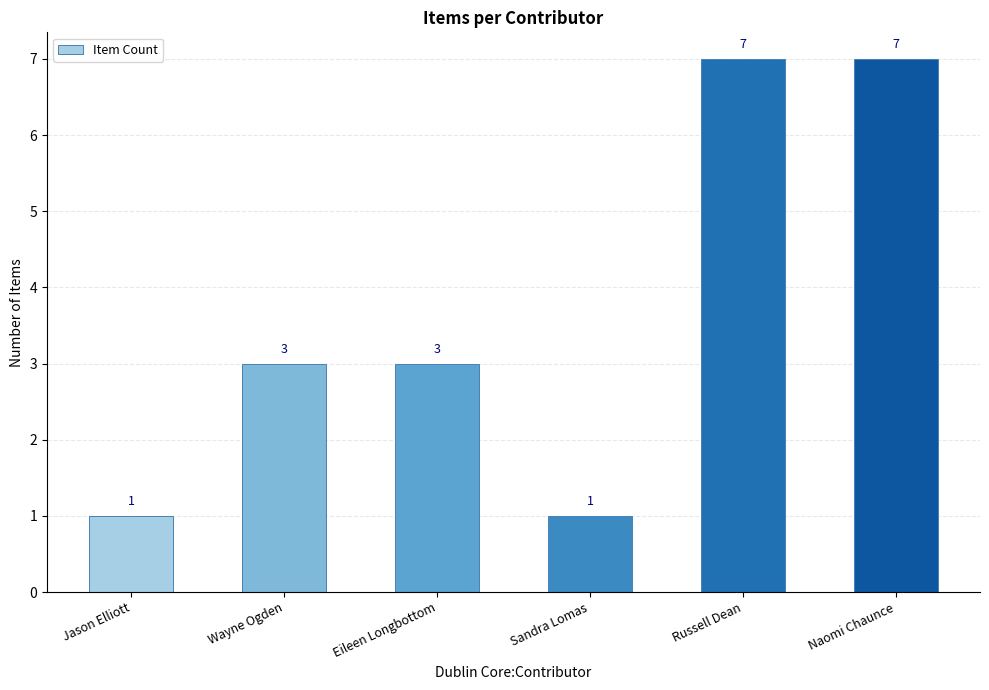

Is it true that the value at Jason Elliott is 1?

True